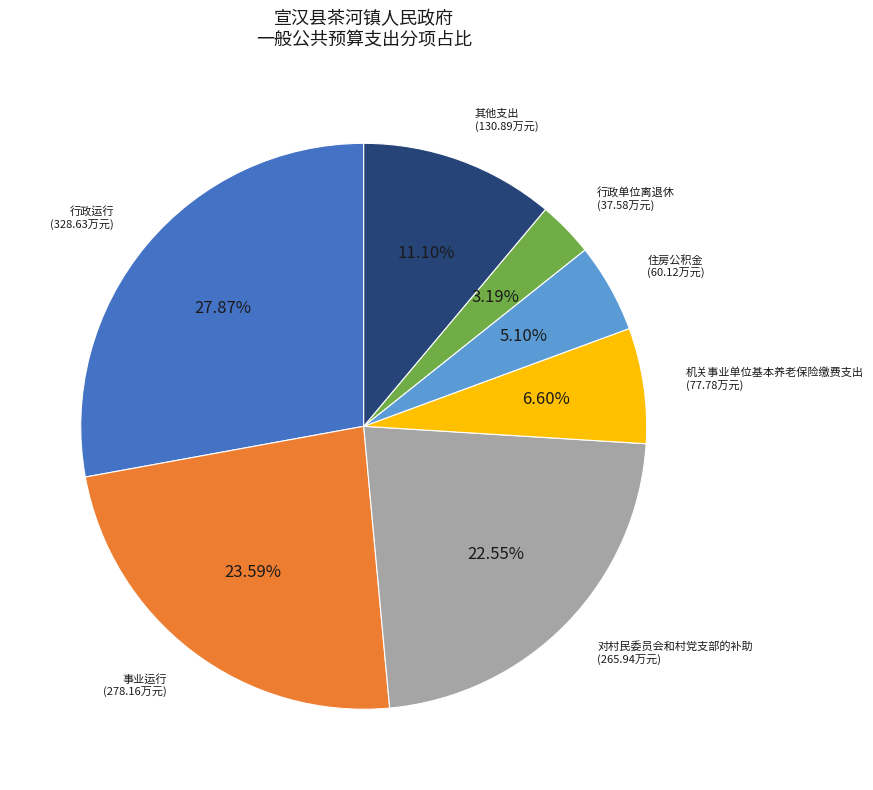

How many segments does this pie chart have?

7